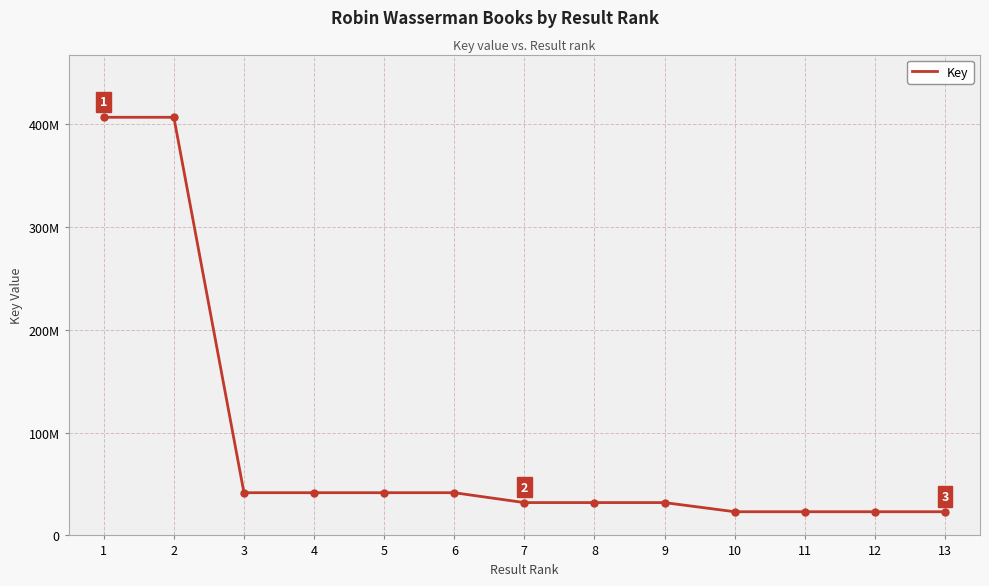

Reading right to left, what are all the values shown in this chart?

23040384	23040479	23040646	23041460	31942431	31942561	31942725	41553582	41555479	41555539	41555312	406854207	406861075